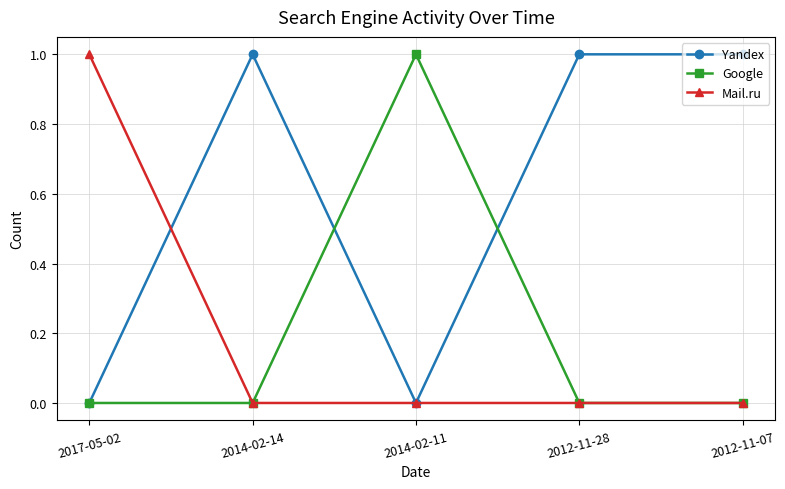

What are all the series names shown in the legend?

Yandex, Google, Mail.ru